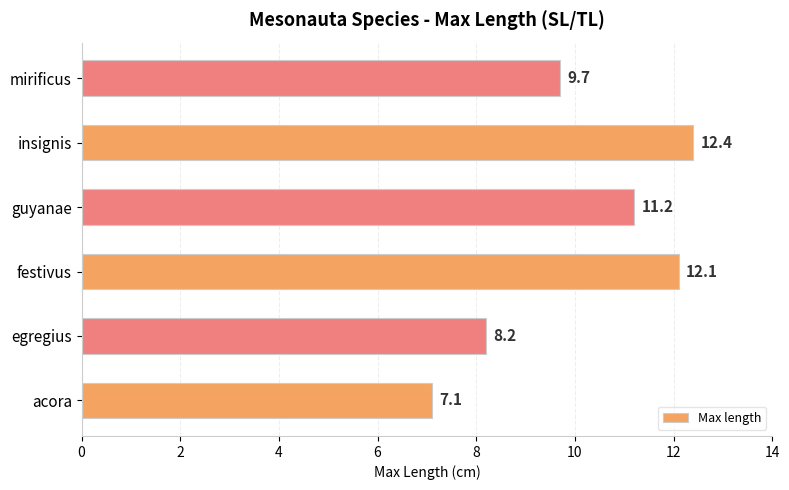

What is the smallest value displayed?

7.1